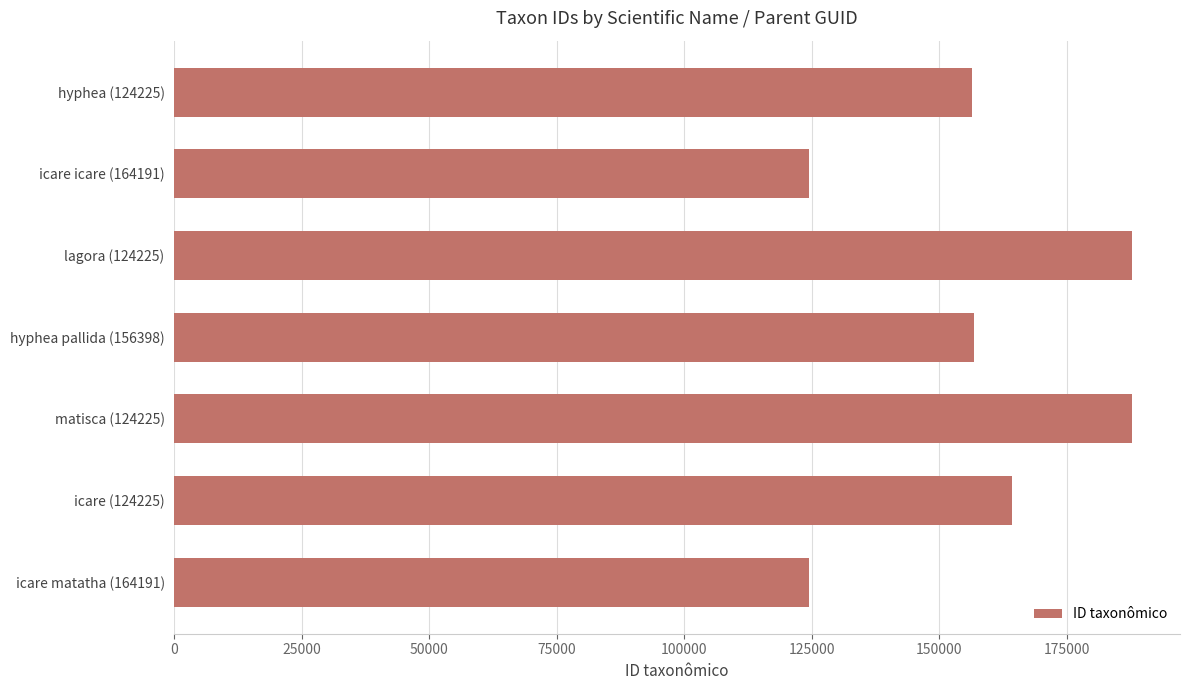

Is it true that the value at icare icare (164191) is 124444?

True